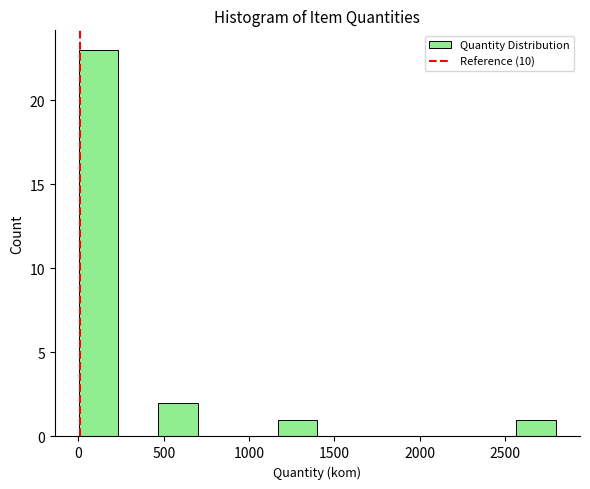

Reading left to right, list every bar in this chart as the range it spans on the x-axis followed by its height. Neither the bar edges nor the heights are printed on the chart, so give them approximately, as read against the axes.

0 to 250: 23
250 to 450: 0
450 to 700: 2
700 to 950: 0
950 to 1150: 0
1150 to 1400: 1
1400 to 1650: 0
1650 to 1850: 0
1850 to 2100: 0
2100 to 2350: 0
2350 to 2550: 0
2550 to 2800: 1